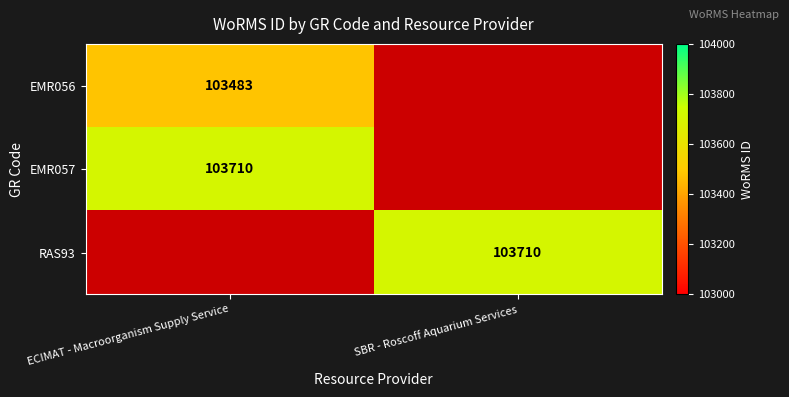

Which label corresponds to the largest value in the chart?

ECIMAT - Macroorganism Supply Service